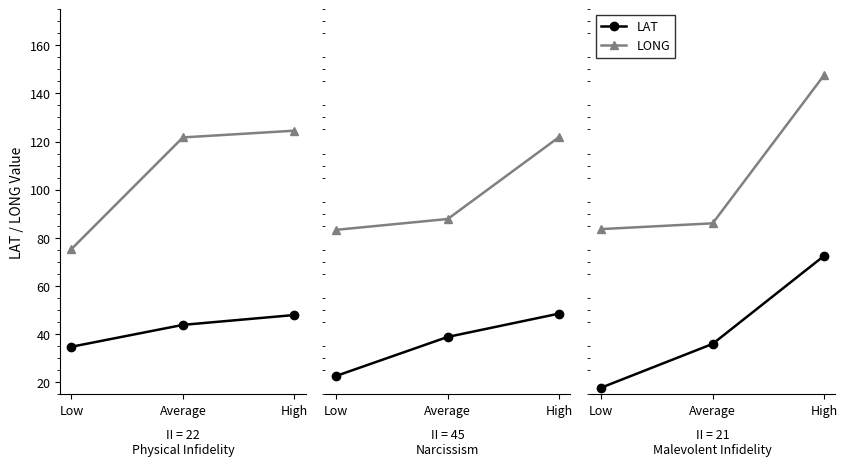

What are all the series names shown in the legend?

LAT, LONG